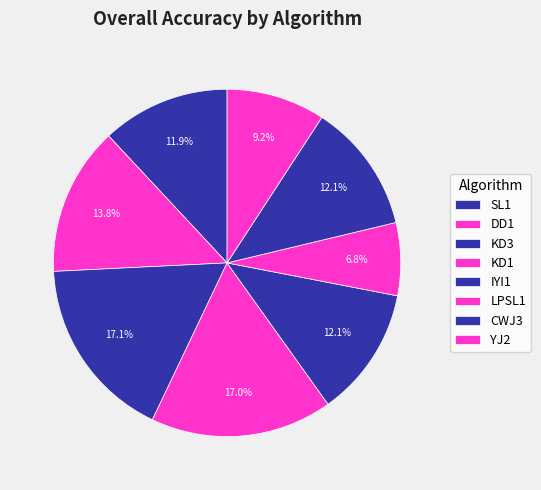

Which slice is the largest?

KD3